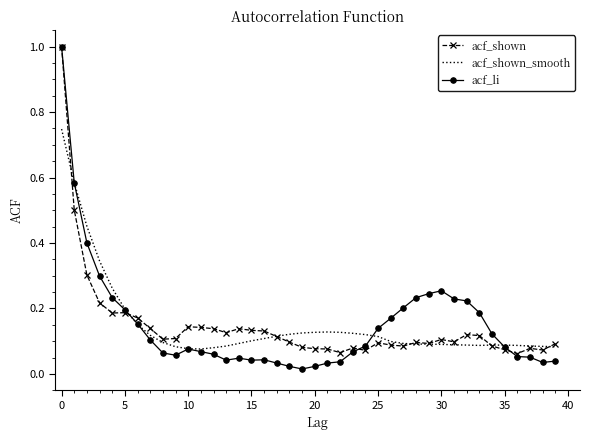

Which series has the widest spread of values?

acf_li